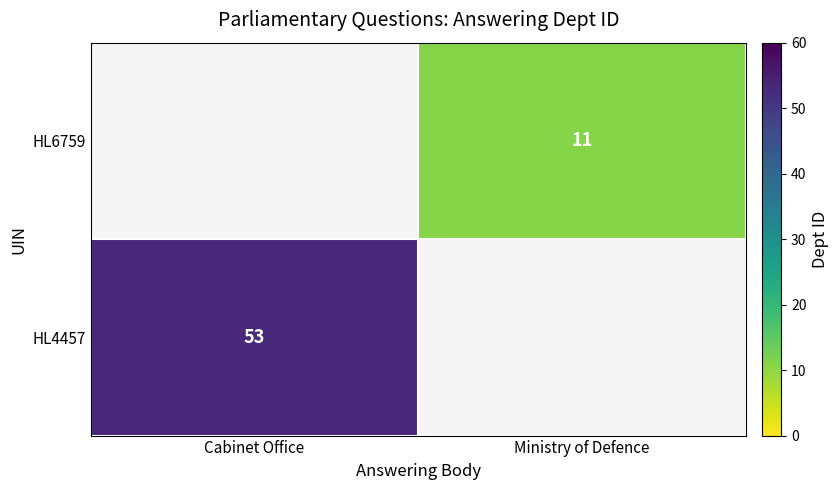

The value of HL4457 at Cabinet Office is 53. True or false?

True